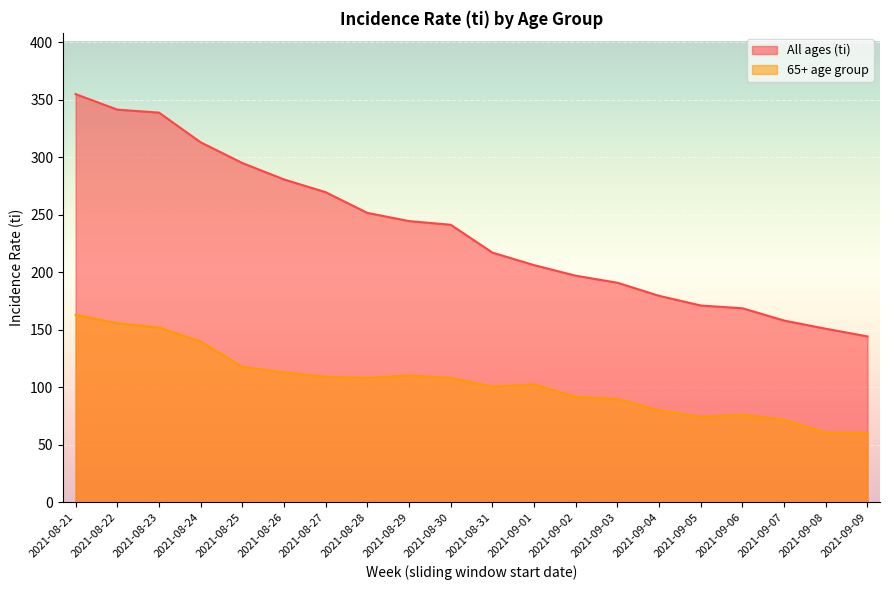

Which category has the lowest value in the 65+ age group series?

2021-09-09